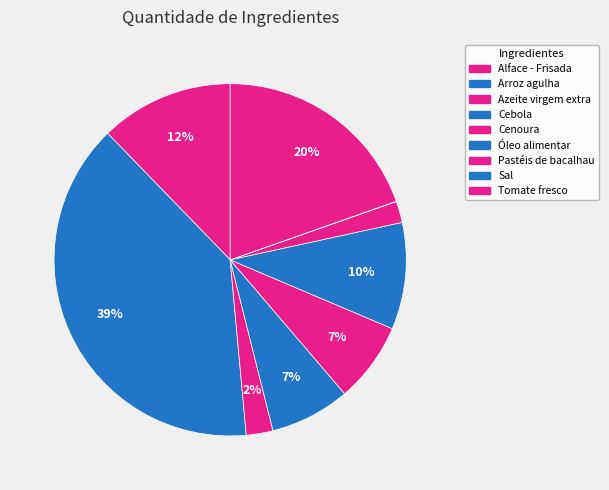

To the nearest percent, what is the combined percentage of Cenoura and Sal?

7%